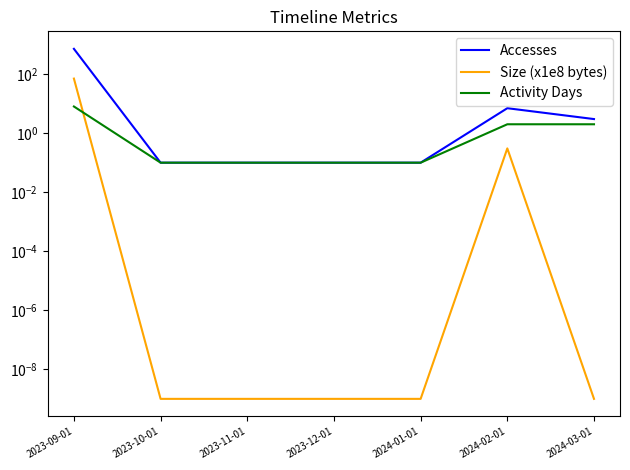

True or false: Activity Days and Accesses intersect in this chart.

False